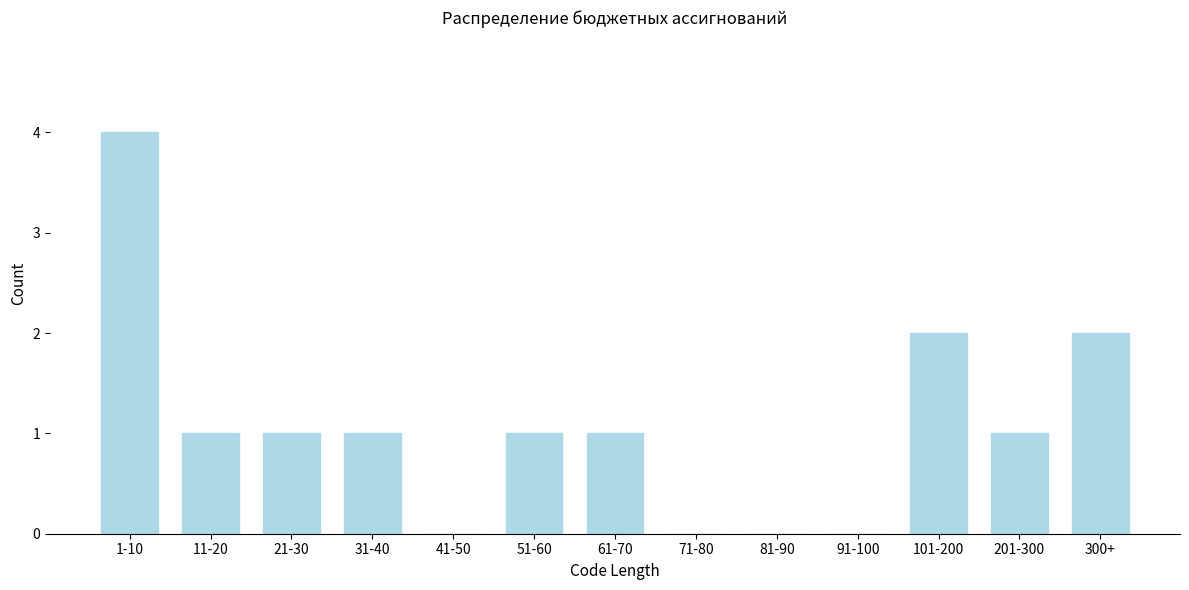

Reading left to right, transcribe all the data shown in this chart.

1-10=4	11-20=1	21-30=1	31-40=1	41-50=0	51-60=1	61-70=1	71-80=0	81-90=0	91-100=0	101-200=2	201-300=1	300+=2